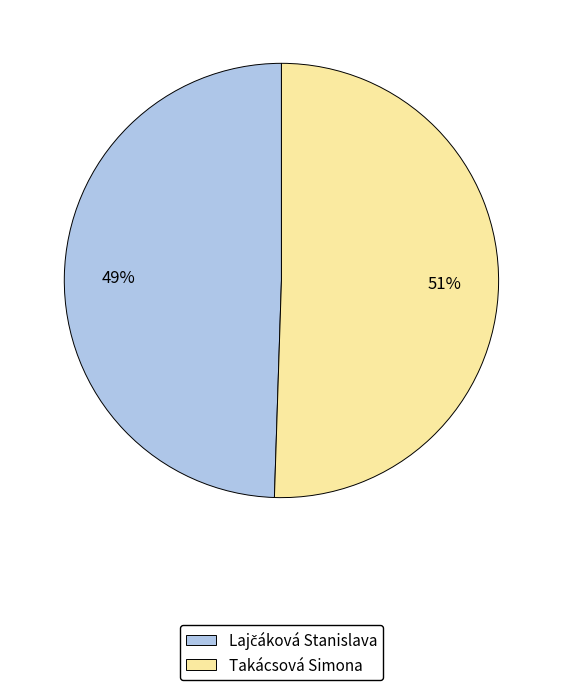

Which category has the biggest portion of the pie?

Takácsová Simona